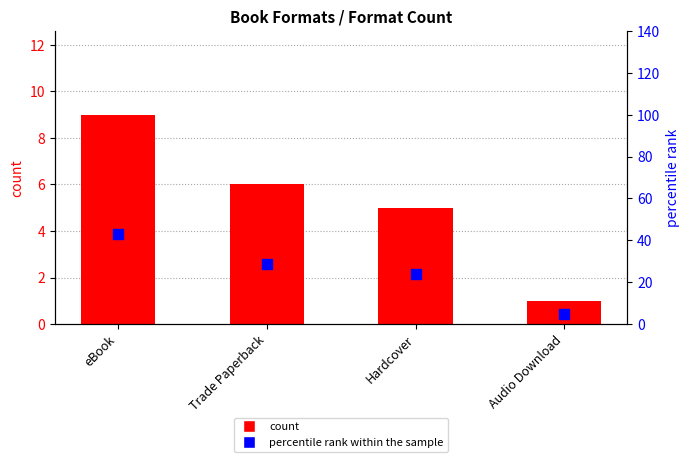

At which category is the sum across all series the highest?

eBook